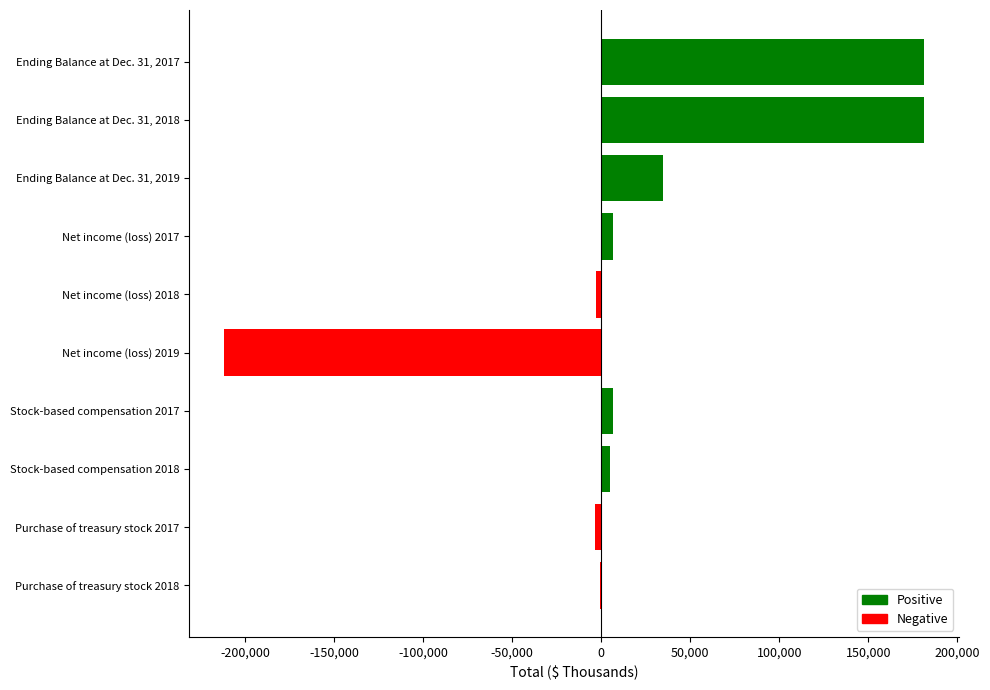

Is it true that the value at Net income (loss) 2019 is -112061?

False